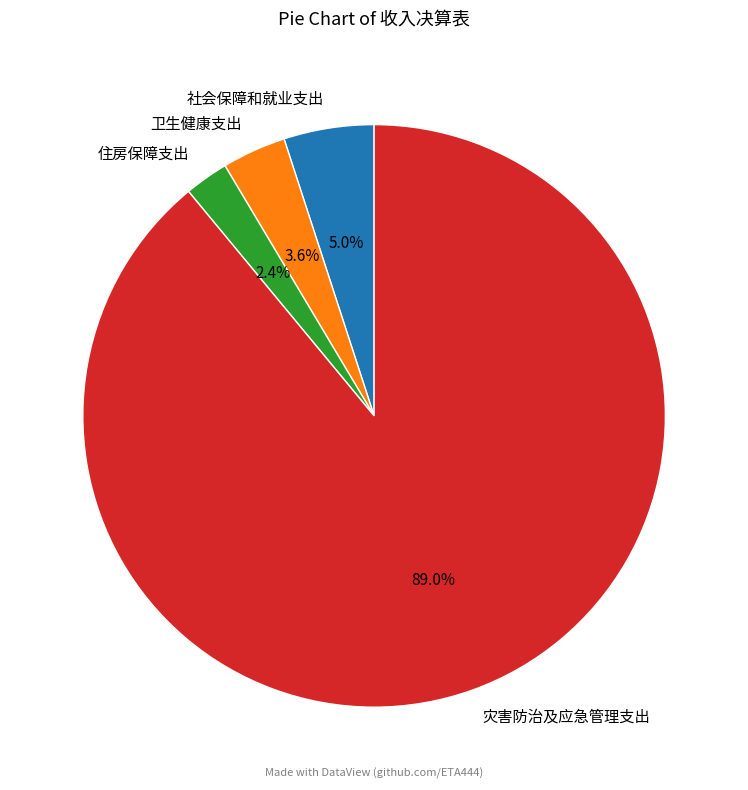

Rank the categories by value from lowest to highest.

住房保障支出, 卫生健康支出, 社会保障和就业支出, 灾害防治及应急管理支出